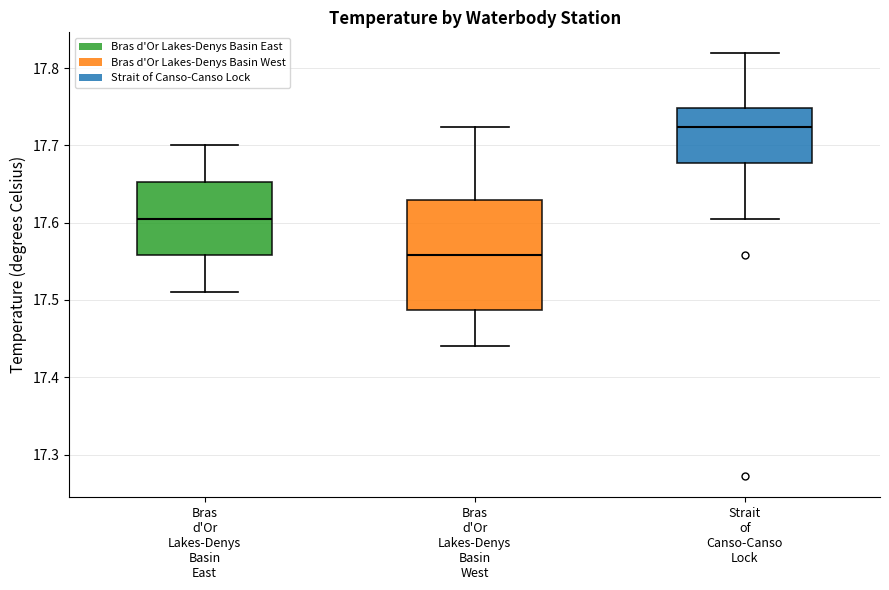

Reading left to right, read every box against the y-axis: the position of its median line, the range the box covers, and the ends of its whiskers. The values are not printed on the chart, so give them approximately, as read against the axis.

Bras d'Or Lakes-Denys Basin East: median 17.61, box 17.56 to 17.65, whiskers 17.51 to 17.70
Bras d'Or Lakes-Denys Basin West: median 17.56, box 17.49 to 17.63, whiskers 17.44 to 17.72
Strait of Canso-Canso Lock: median 17.72, box 17.68 to 17.75, whiskers 17.61 to 17.82